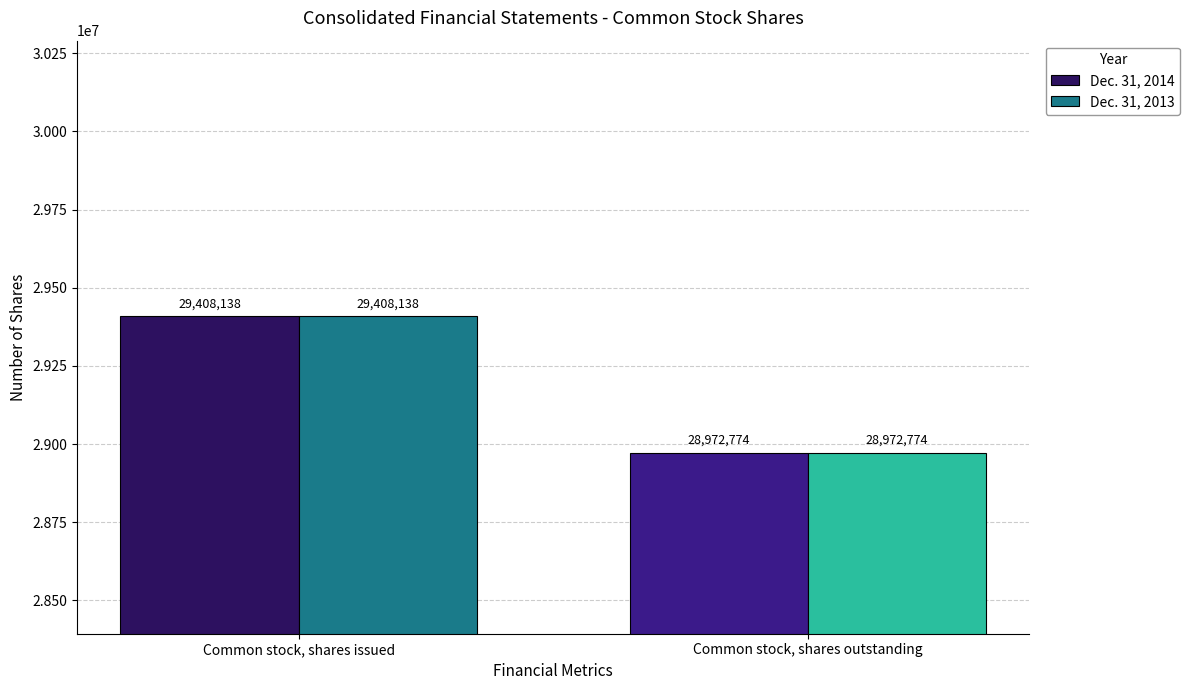

Rank the categories by Dec. 31, 2013 value from lowest to highest.

Common stock, shares outstanding, Common stock, shares issued